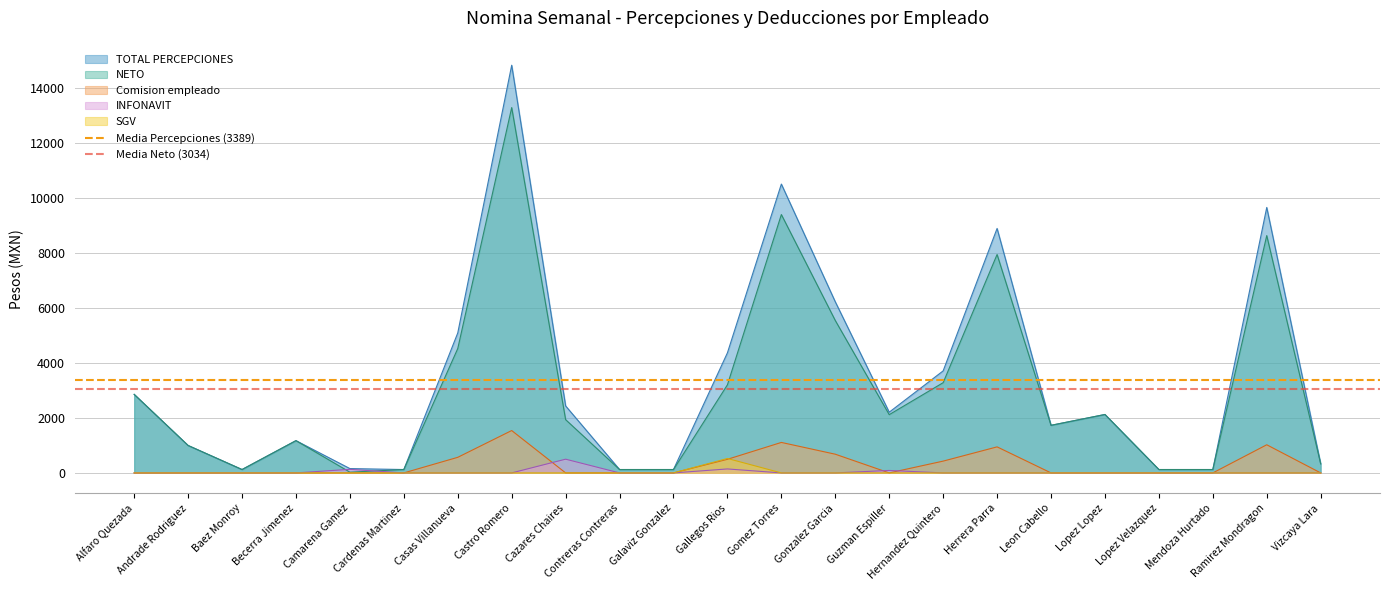

Between Alfaro Quezada and Andrade Rodriguez, which is larger?

Alfaro Quezada